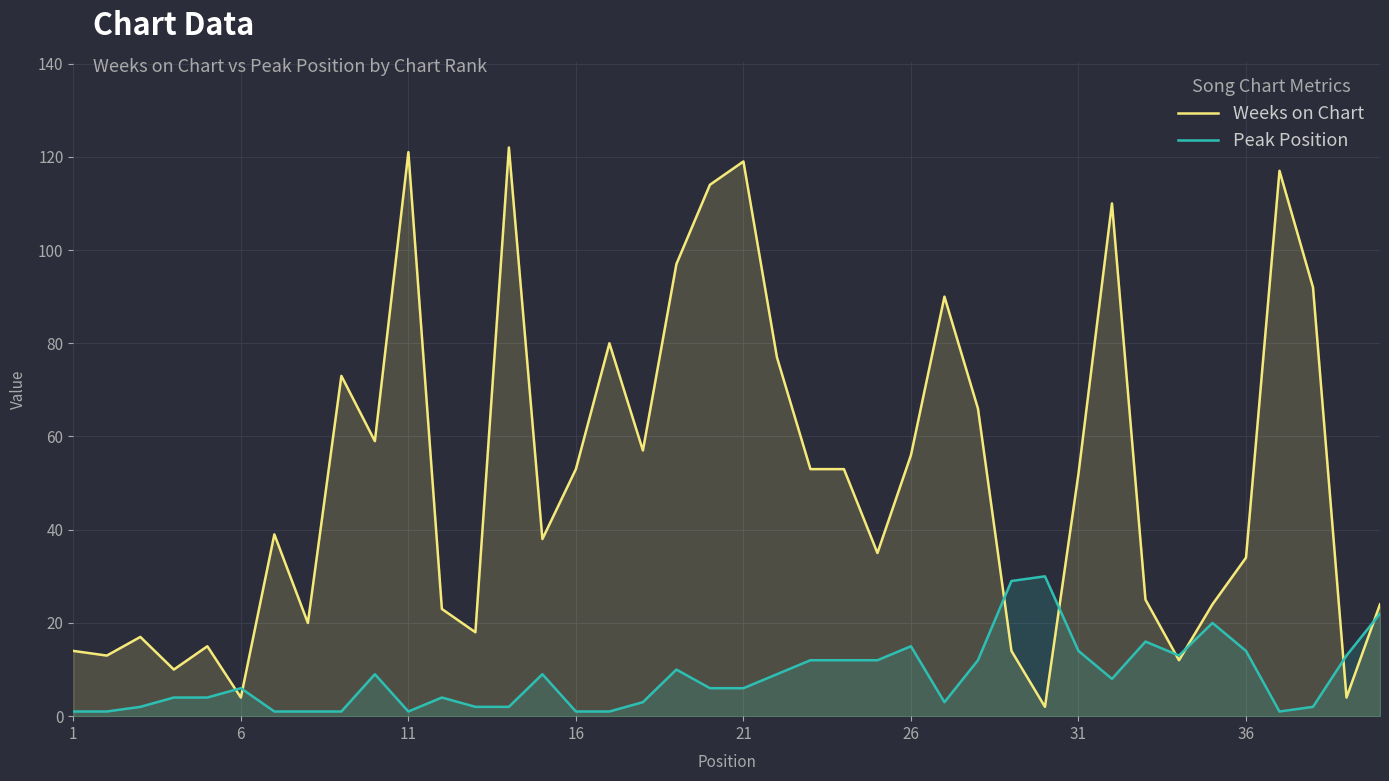

Is it true that Peak Position equals 1 at 16?

True